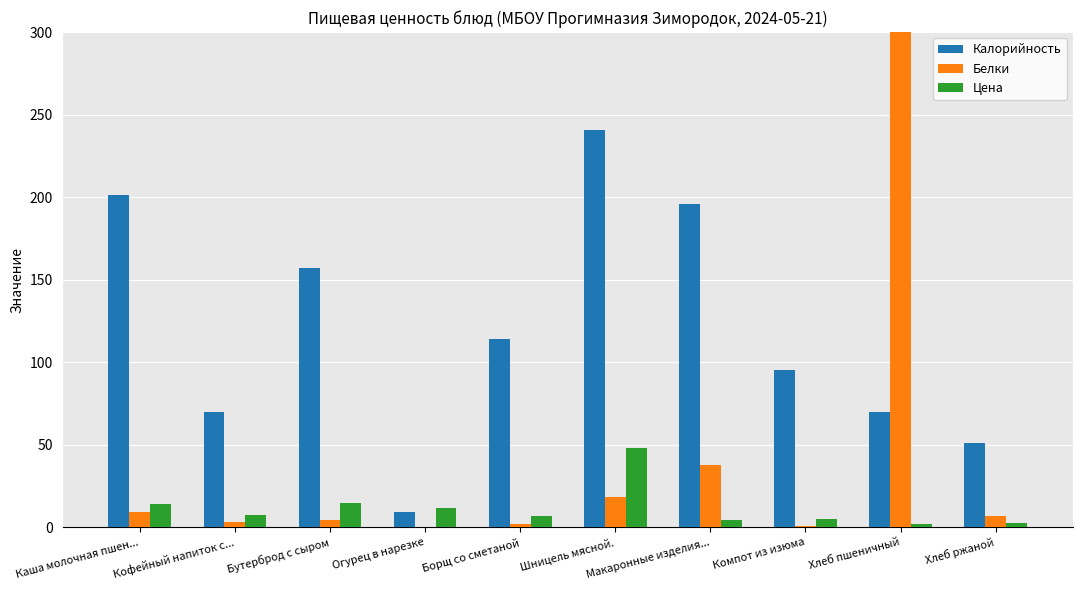

At how many categories does at least one series exceed 121?

5